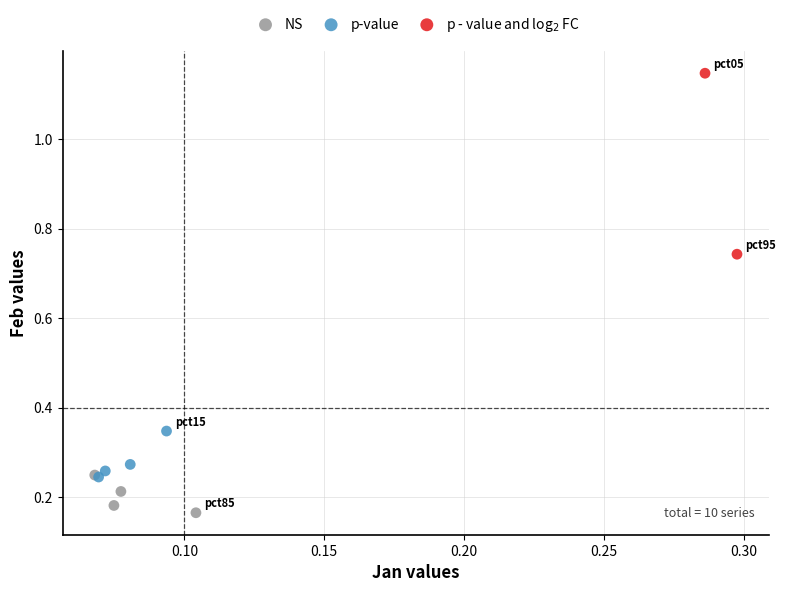

What are all the series names shown in the legend?

NS, p-value, p - value and log$_2$ FC